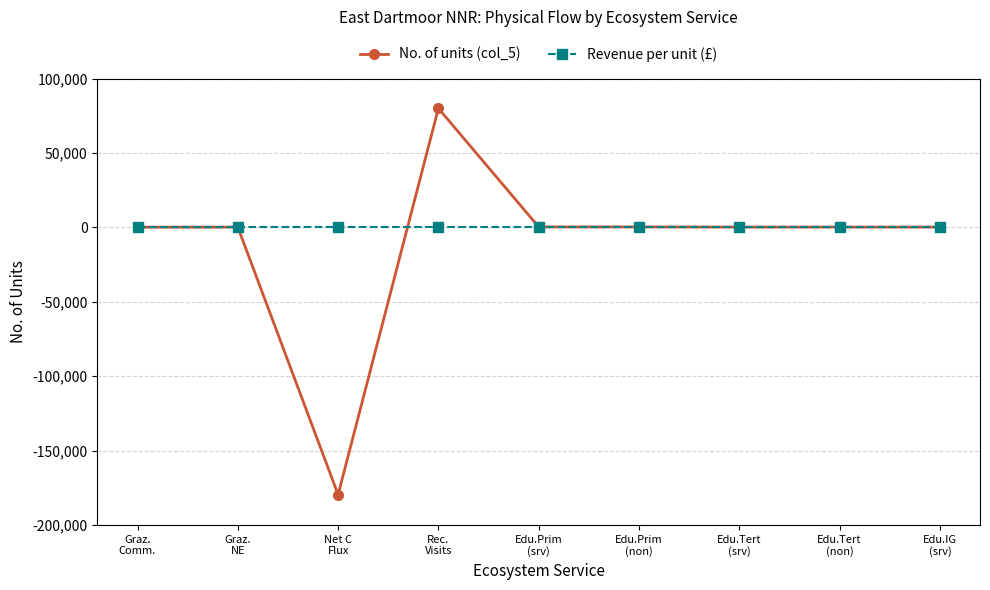

What is the difference between the second highest and second lowest values in the No. of units (col_5) series?

171.0